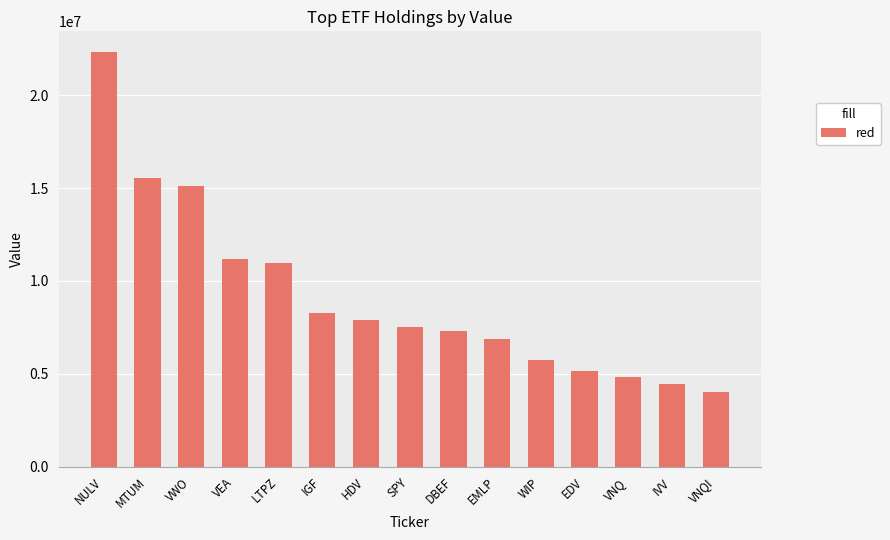

At which label does the data first exceed 7496047?

NULV